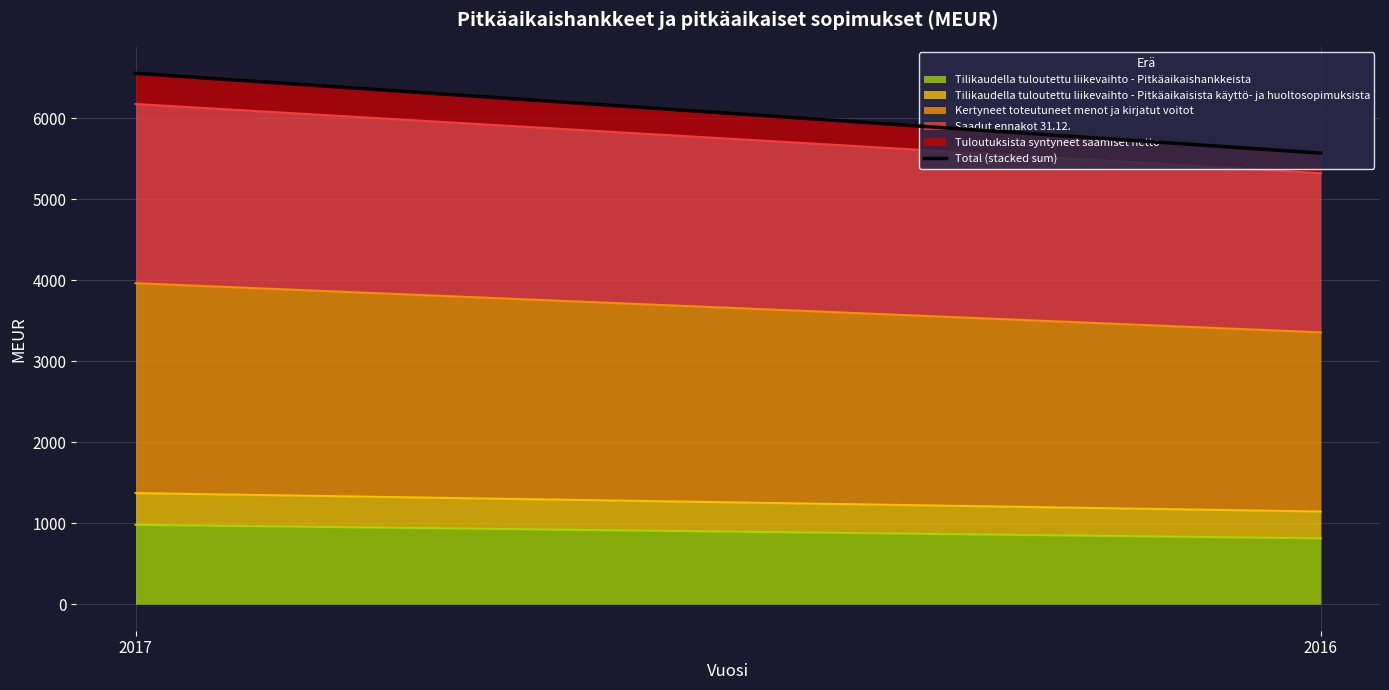

True or false: the data shows 8390 at 2016.

False